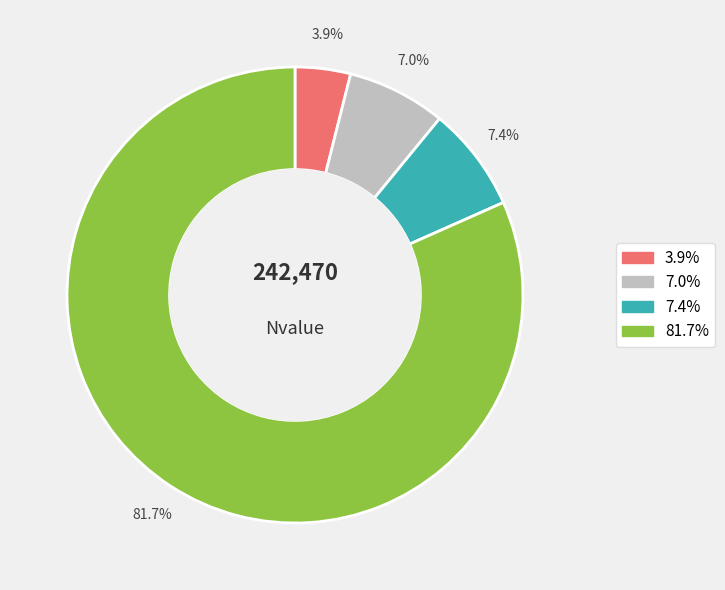

Is there a majority slice in this chart?

Yes